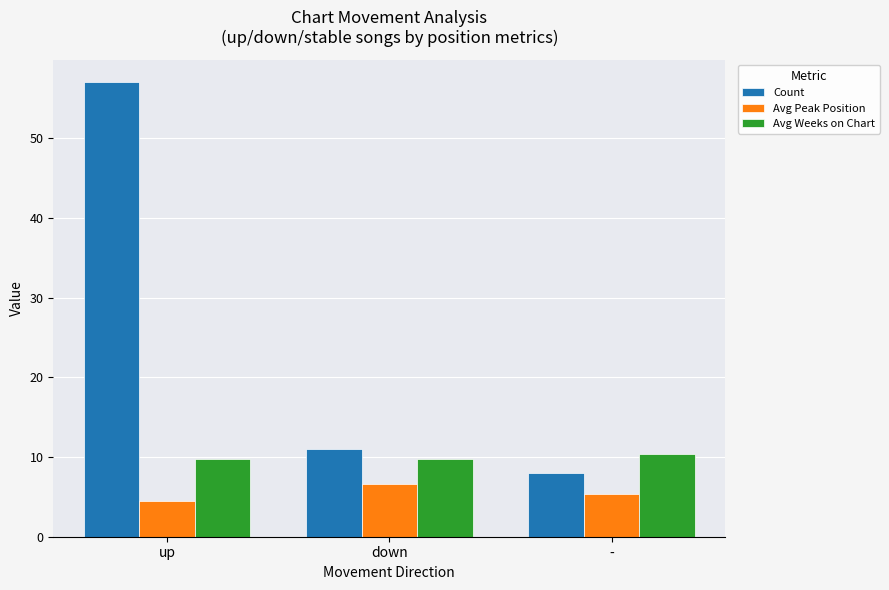

What is the sum of all Avg Peak Position values?

16.4